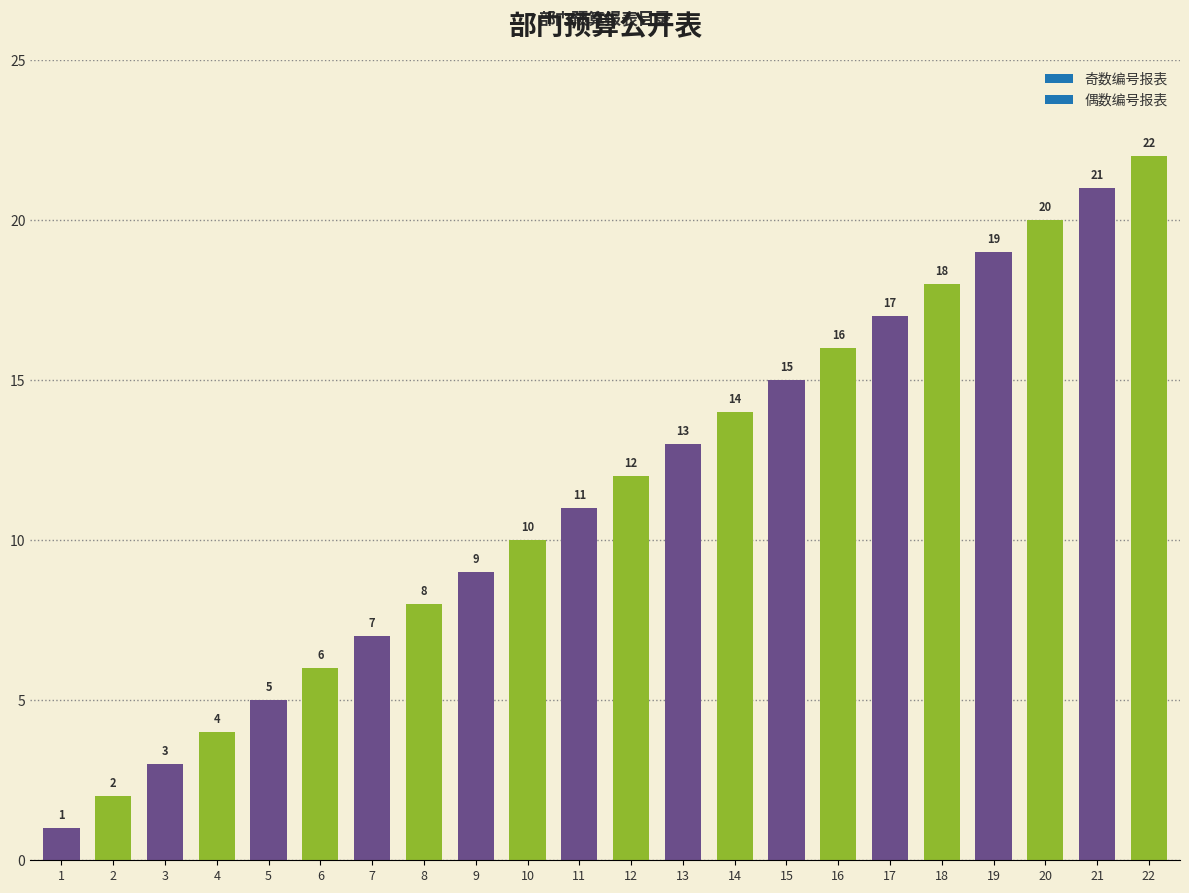

How many data points are less than 12?

11